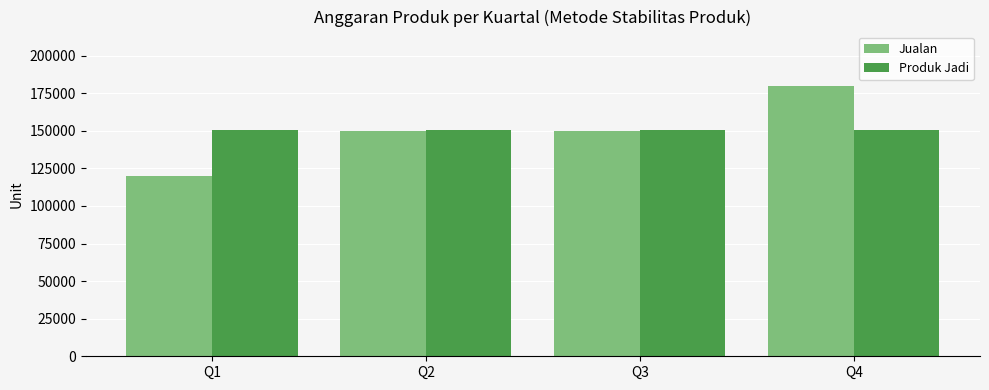

What is the lowest value of the Produk Jadi series?

150750